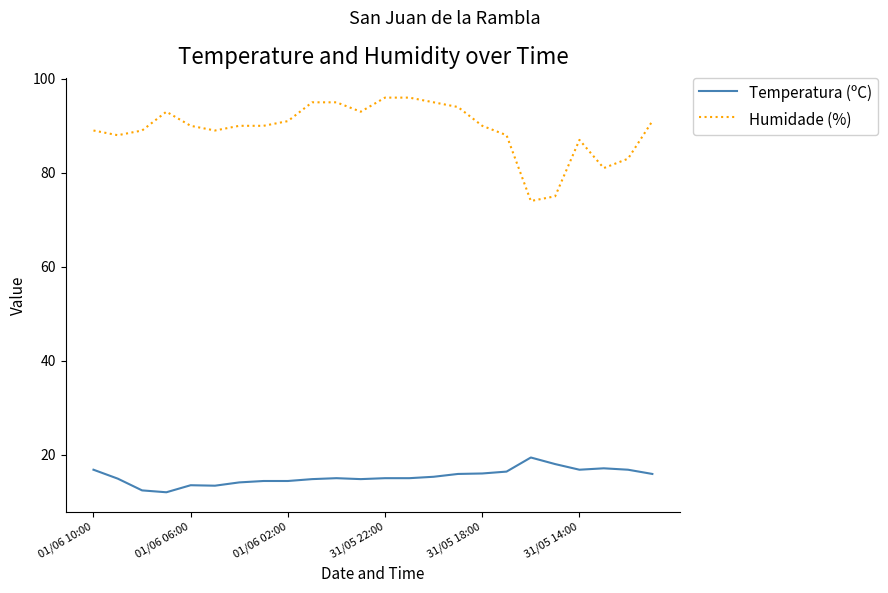

At how many categories does at least one series exceed 44?

24